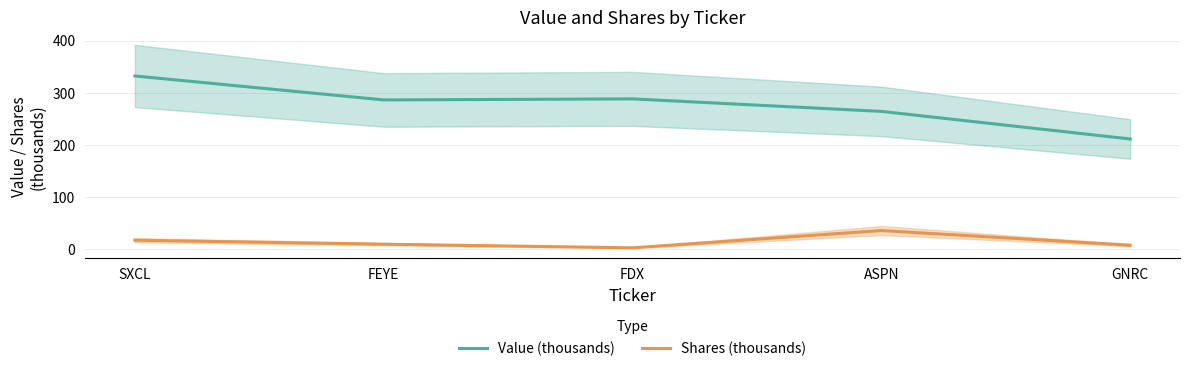

True or false: Shares (thousands) and Value (thousands) cross at least once.

False